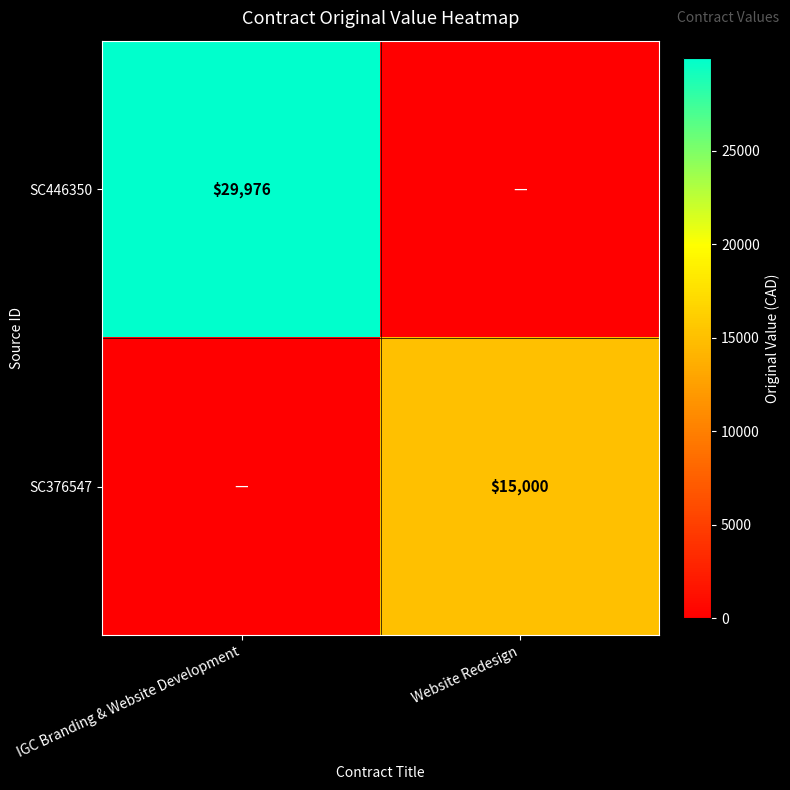

The SC446350 series shows 29976 at IGC Branding & Website Development. True or false?

True